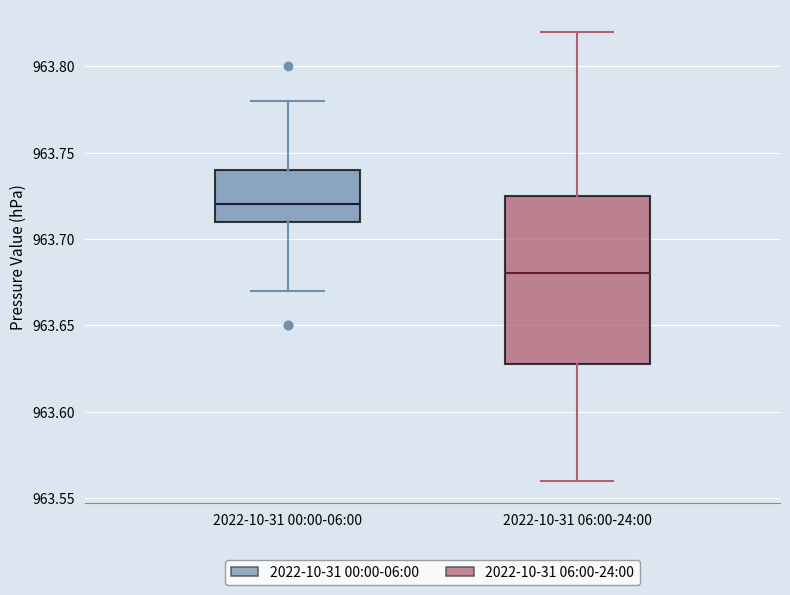

Comparing the boxes themselves (not the whiskers), which one is the tallest?

2022-10-31 06:00-24:00